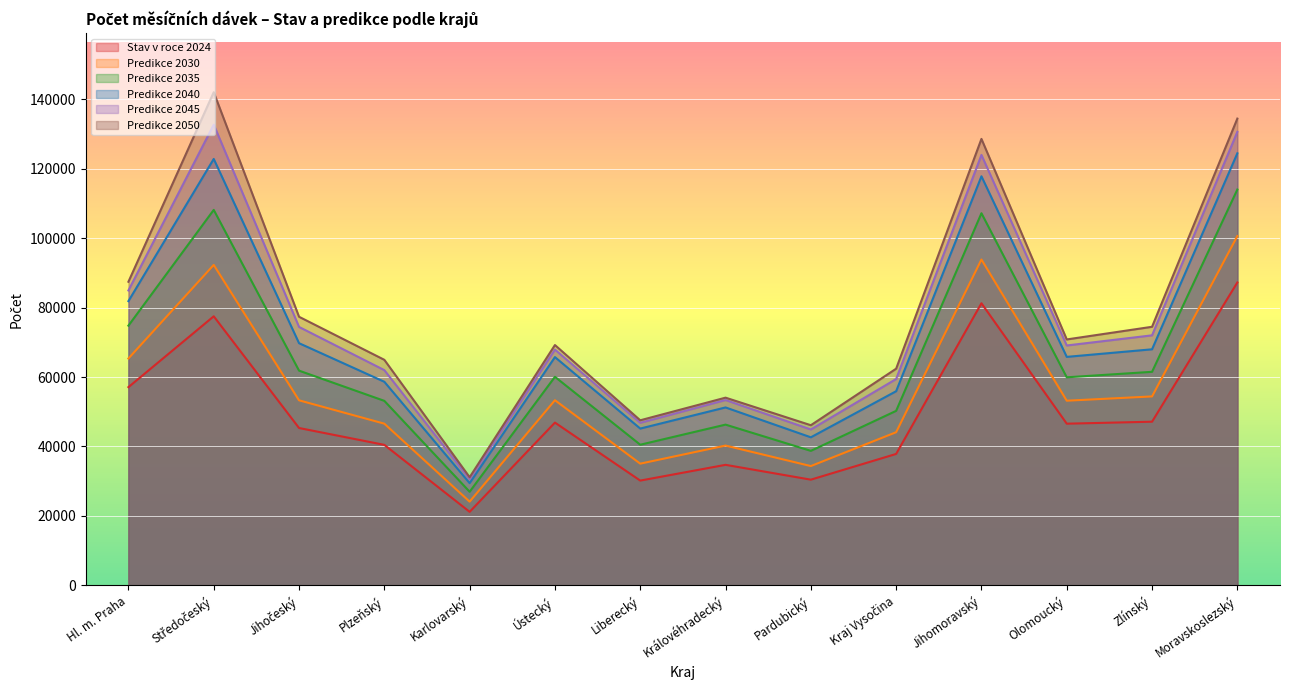

At which category does Predikce 2040 reach its first local peak?

Středočeský